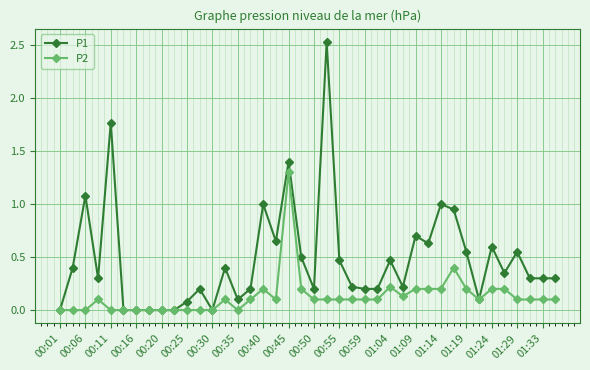

Rank the series by their average value, from highest to lowest.

P1, P2